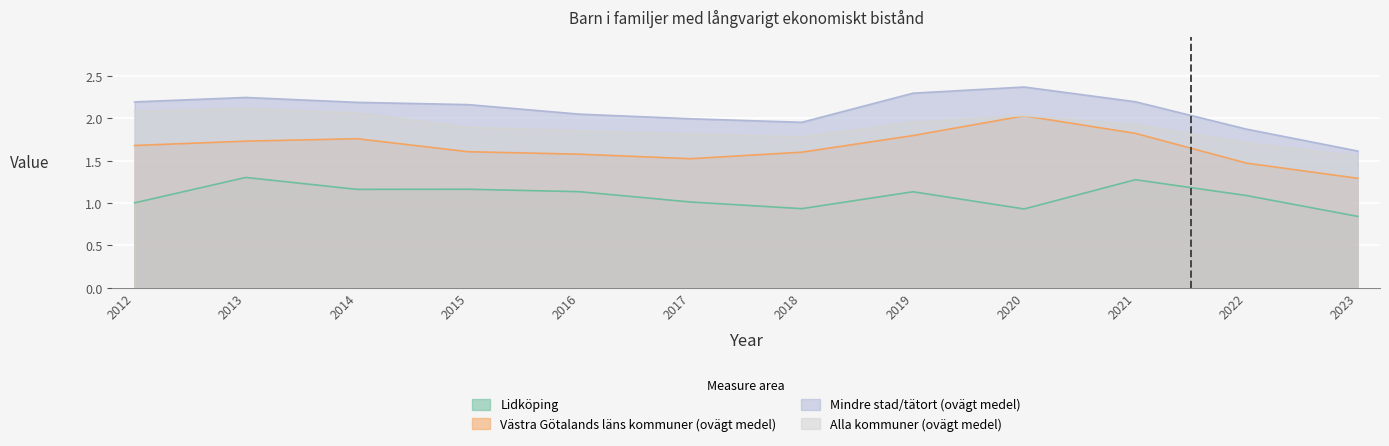

What is the minimum value for Alla kommuner (ovägt medel)?

1.6